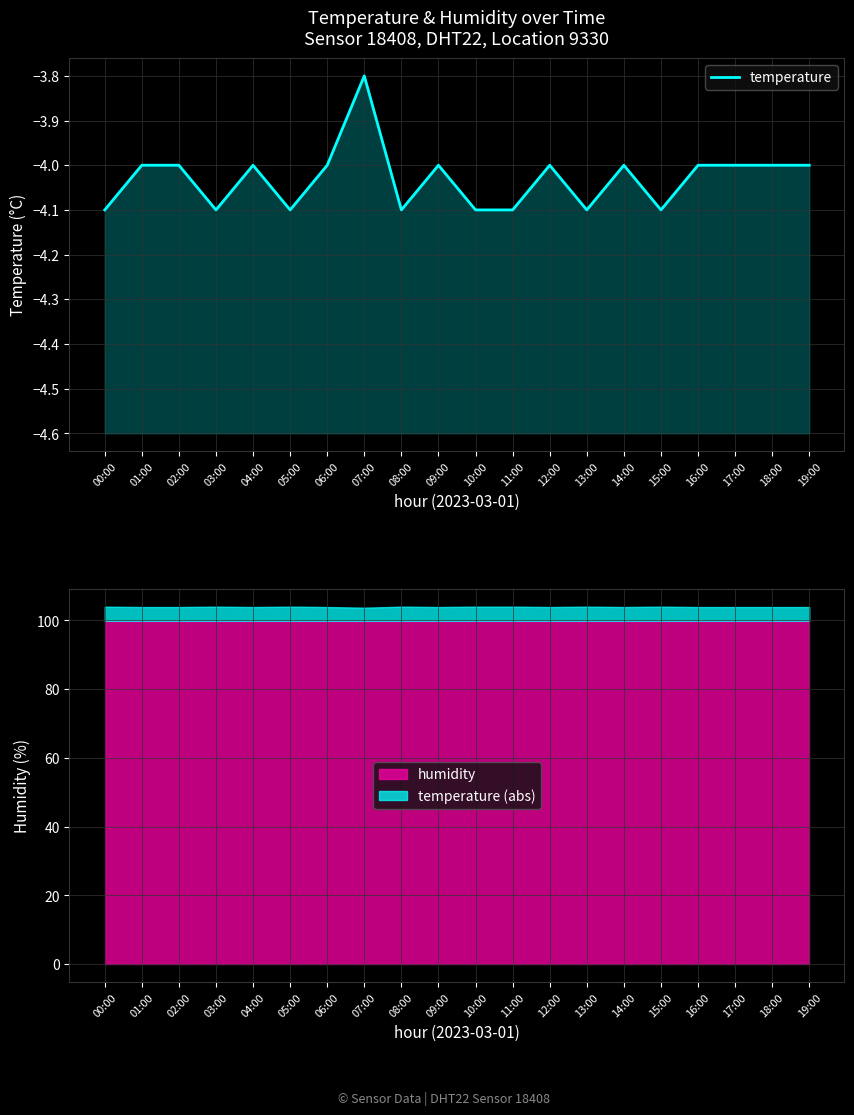

What is the maximum value shown in the chart?

-3.8